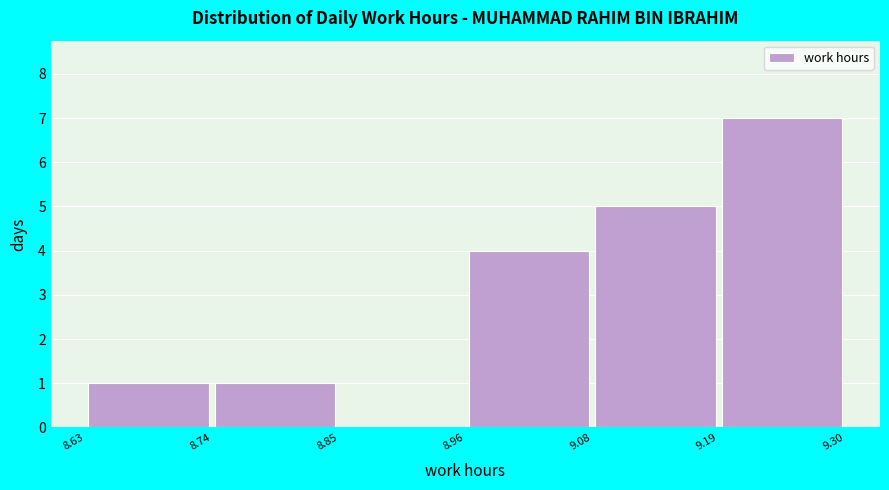

Reading left to right, transcribe this chart: for each bar, give the range it covers on the x-axis and its height. The values are not printed on the chart, so give them approximately, as read against the axis.

8.63 to 8.74: 1
8.74 to 8.85: 1
8.85 to 8.96: 0
8.96 to 9.08: 4
9.08 to 9.19: 5
9.19 to 9.30: 7